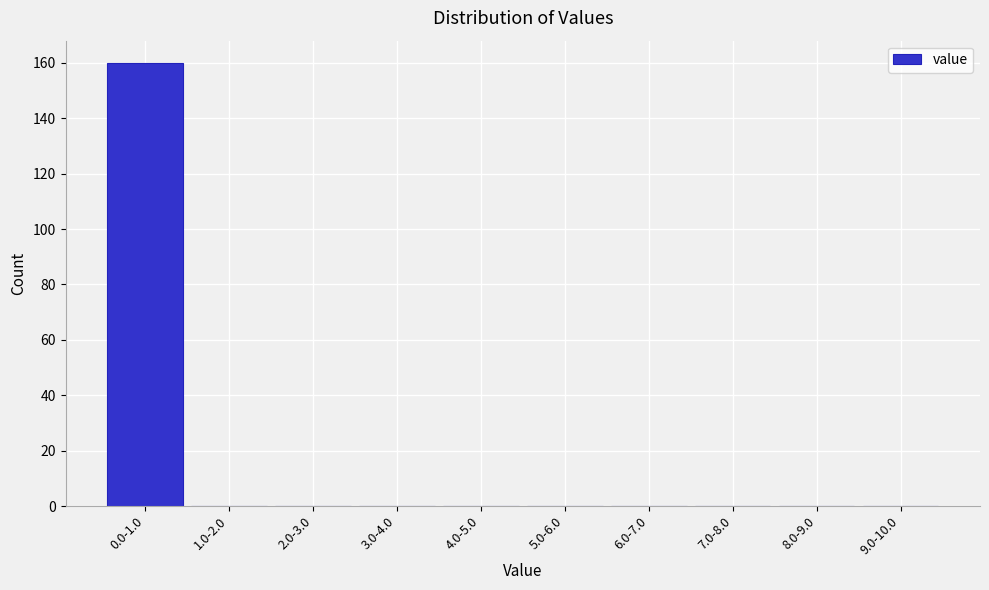

Reading left to right, extract all data points from this chart.

0.0-1.0=160	1.0-2.0=0	2.0-3.0=0	3.0-4.0=0	4.0-5.0=0	5.0-6.0=0	6.0-7.0=0	7.0-8.0=0	8.0-9.0=0	9.0-10.0=0